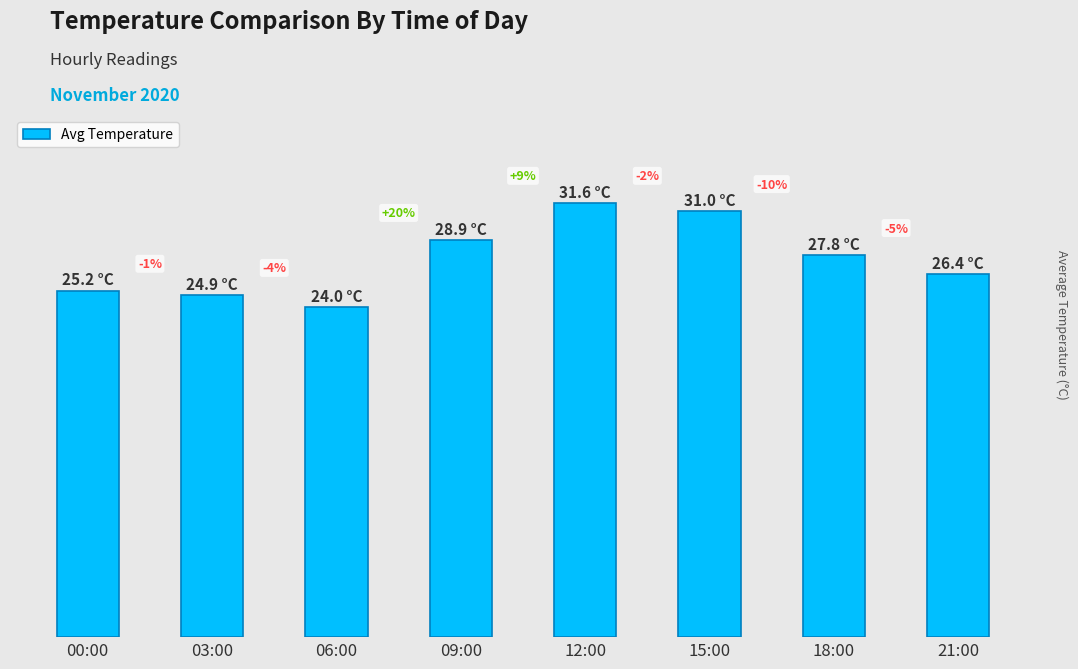

Does the chart contain any negative values?

No